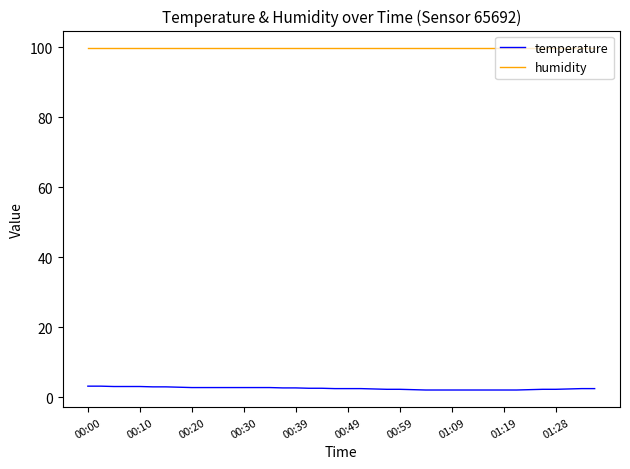

What is the average value of the temperature series?

2.5